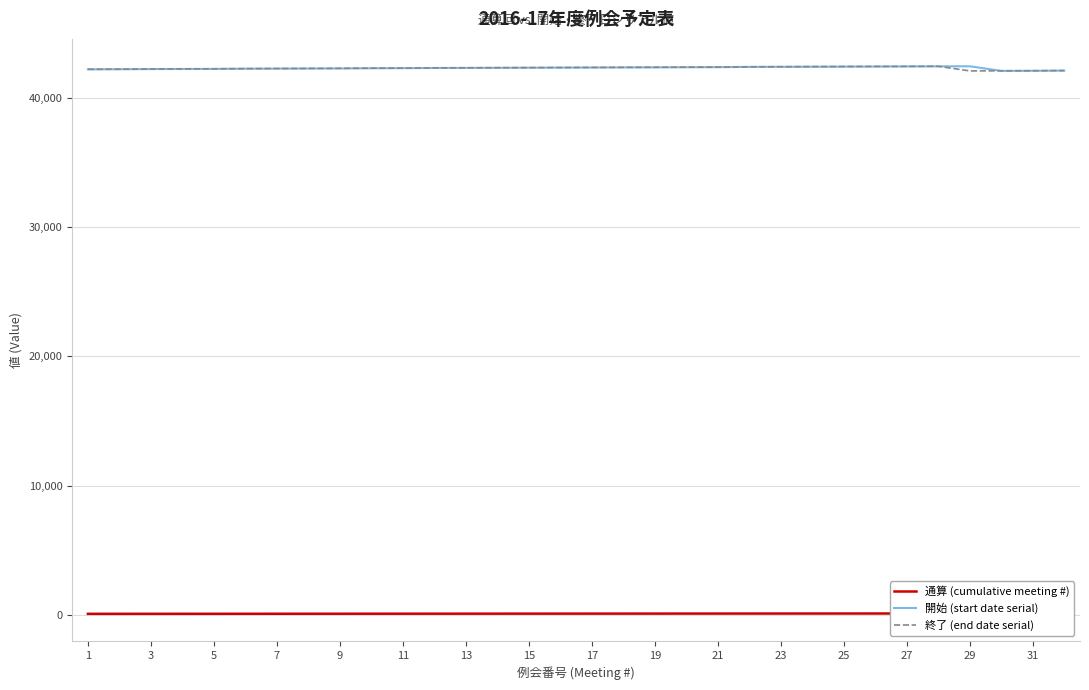

What is the maximum value for 開始 (start date serial)?

42427